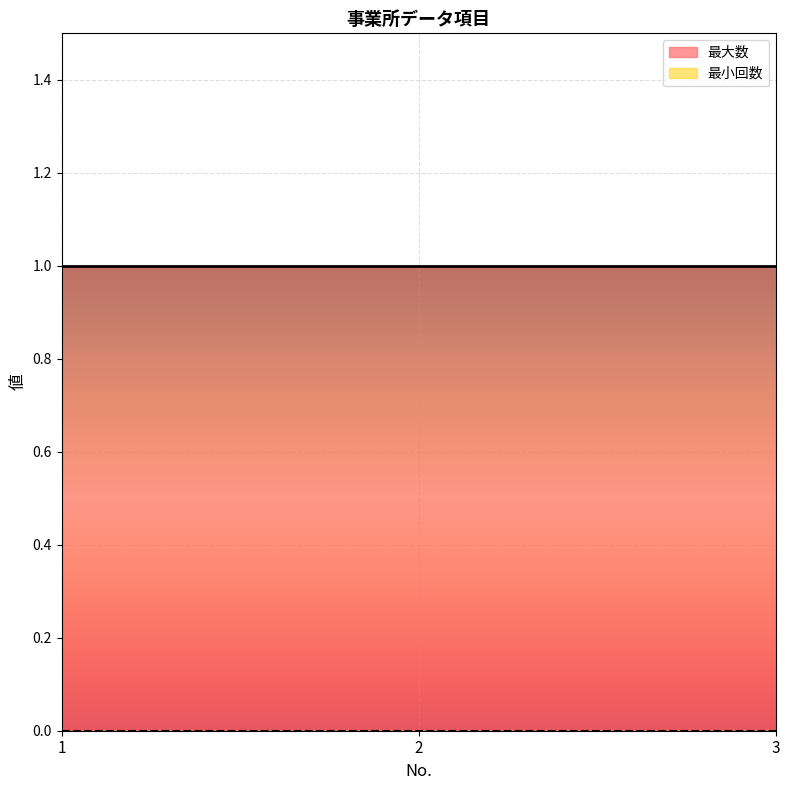

Count the number of data series in this chart.

2